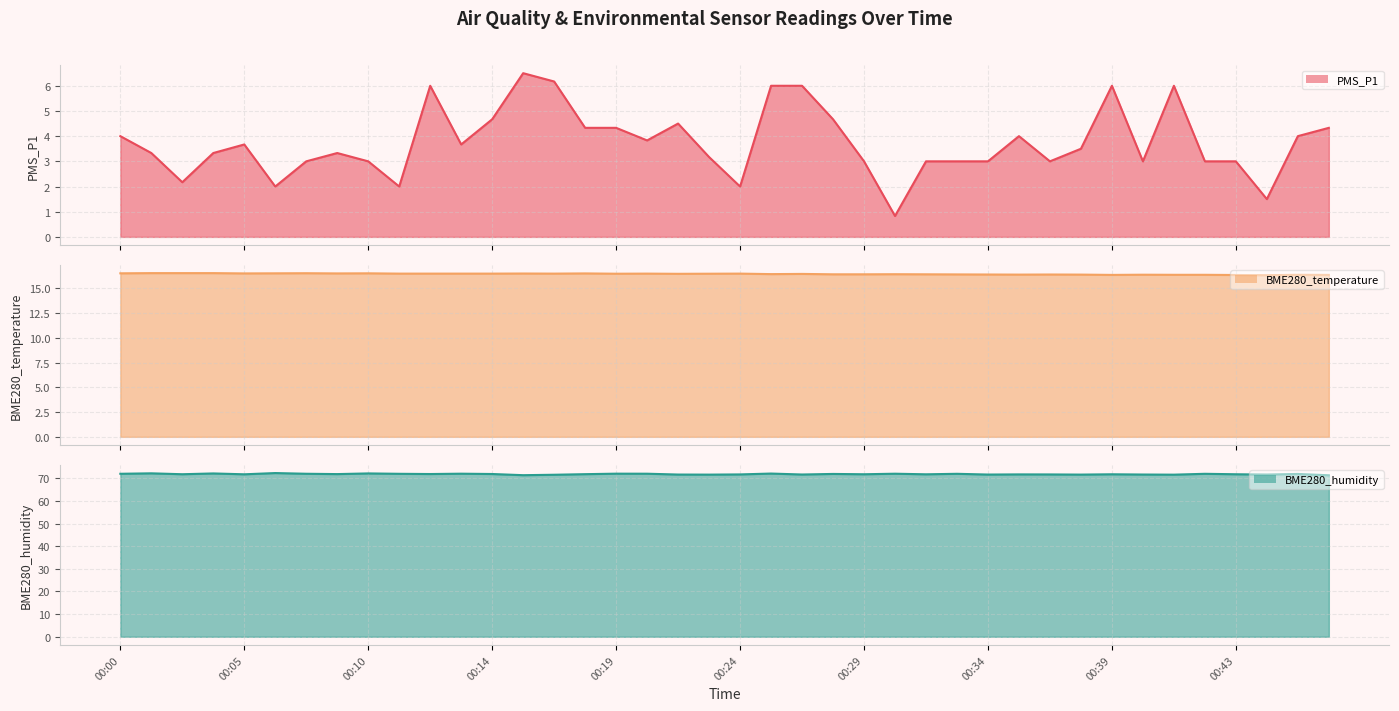

How many interior local peaks does the PMS_P1 line series have?

8